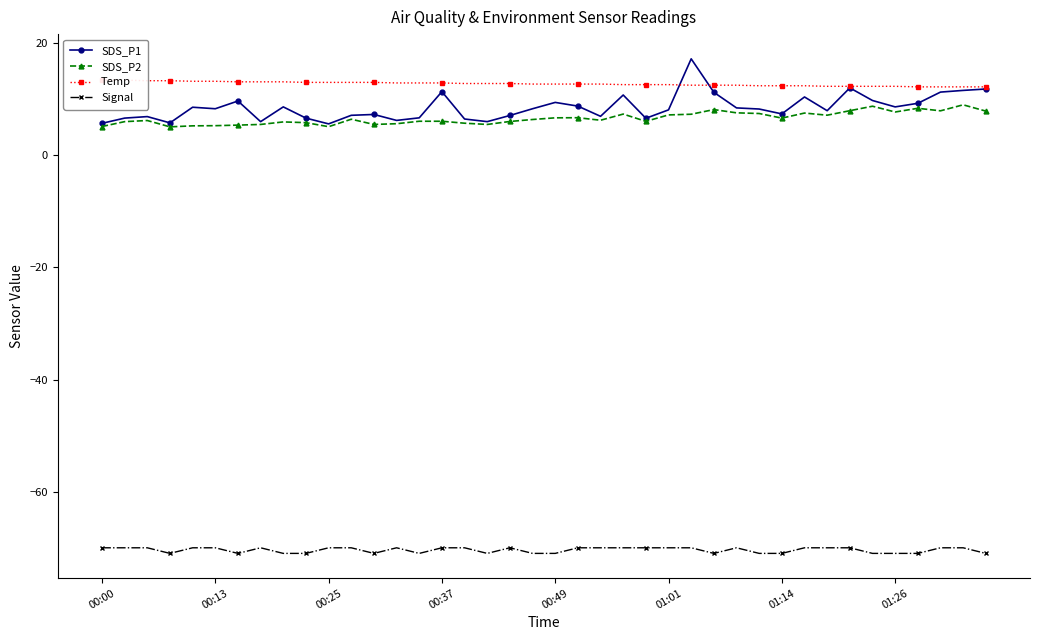

True or false: Signal has more than 1 interior local peaks.

True